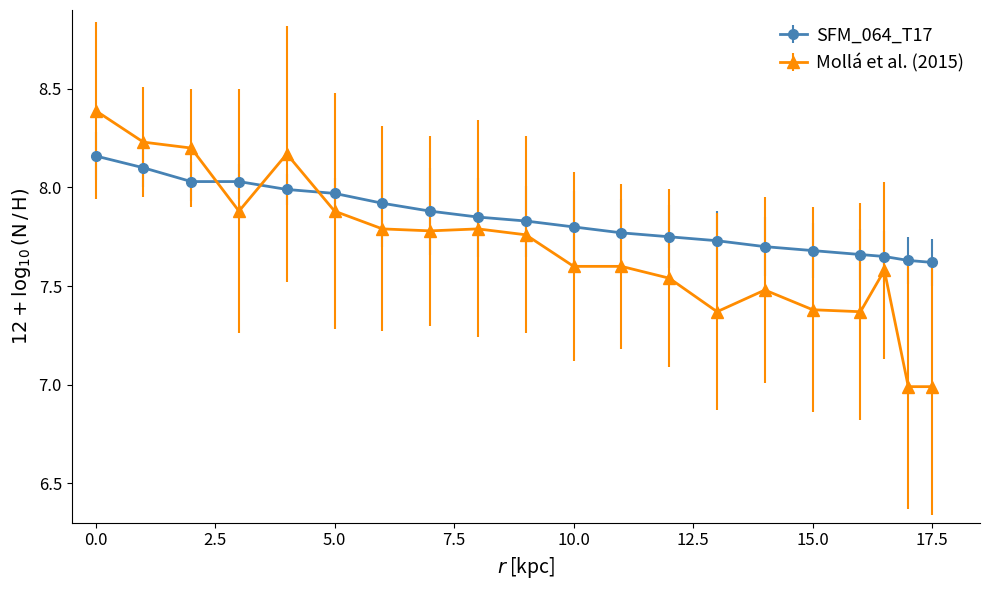

Which series has the largest range (max minus min)?

Mollá et al. (2015)